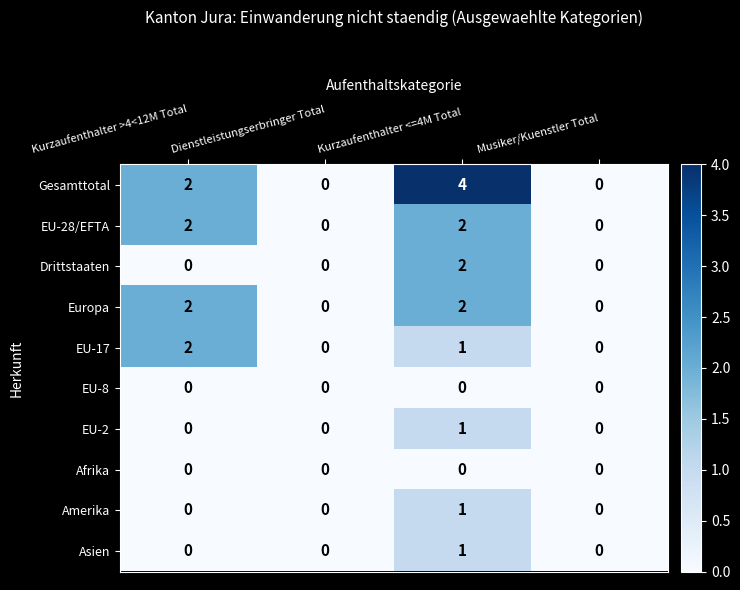

What is the maximum value shown in the chart?

4